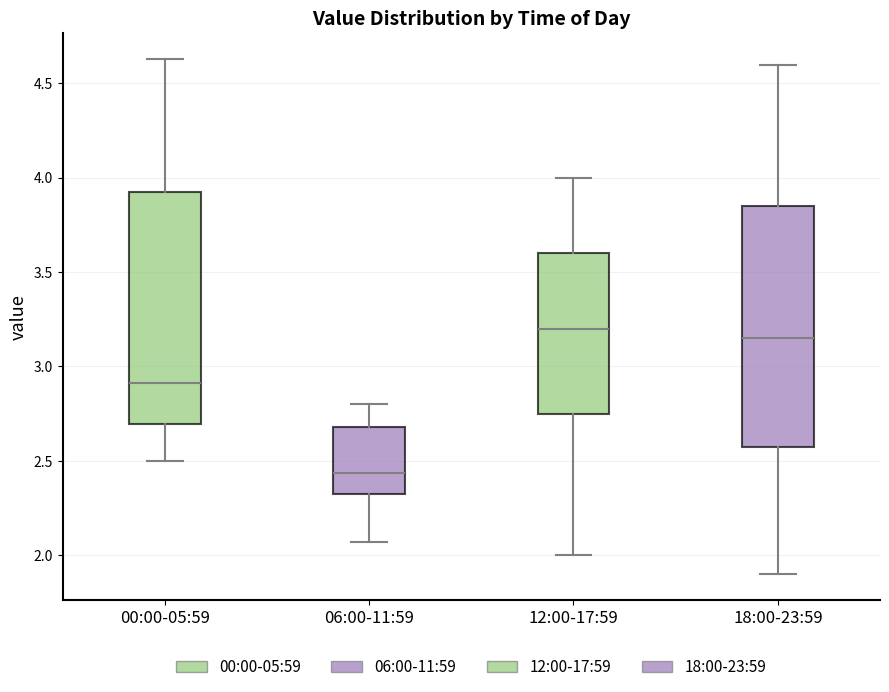

Reading left to right, read every box against the y-axis: the position of its median line, the range the box covers, and the ends of its whiskers. The values are not printed on the chart, so give them approximately, as read against the axis.

00:00-05:59: median 2.90, box 2.70 to 3.95, whiskers 2.50 to 4.65
06:00-11:59: median 2.45, box 2.30 to 2.70, whiskers 2.05 to 2.80
12:00-17:59: median 3.20, box 2.75 to 3.60, whiskers 2.00 to 4.00
18:00-23:59: median 3.15, box 2.60 to 3.85, whiskers 1.90 to 4.60